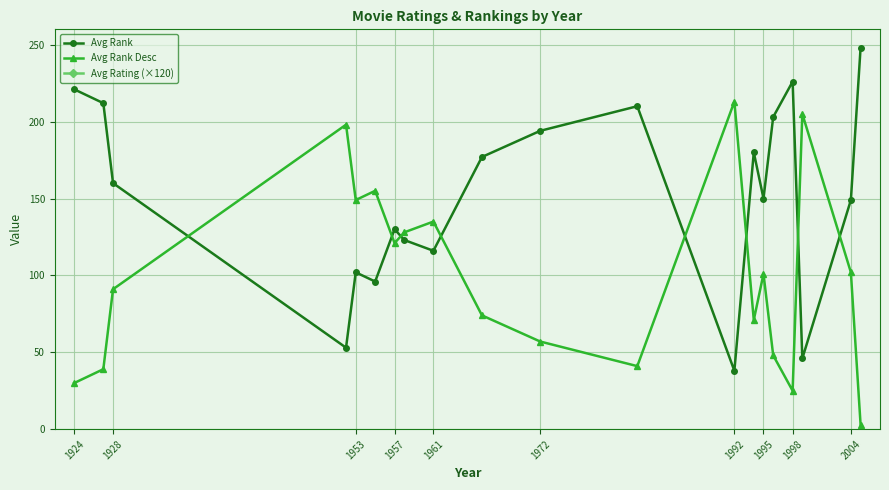

How many data points does each series have?

20